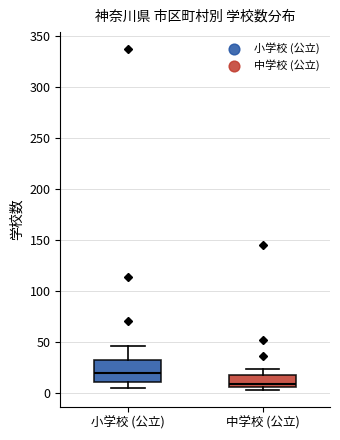

Comparing the boxes themselves (not the whiskers), which one is the tallest?

小学校 (公立)